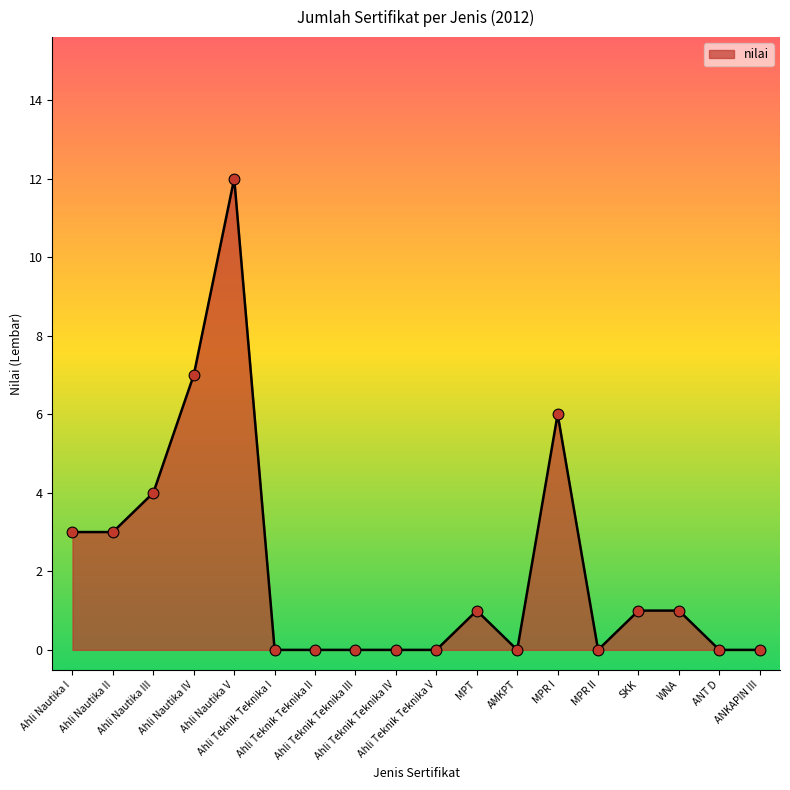

What is the change in value from Ahli Teknik Teknika I to MPT?

+1